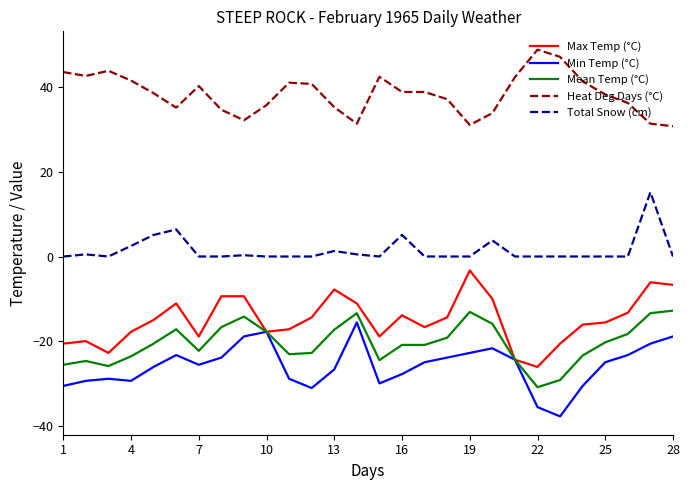

True or false: Max Temp (°C) has more than 2 interior local peaks.

True